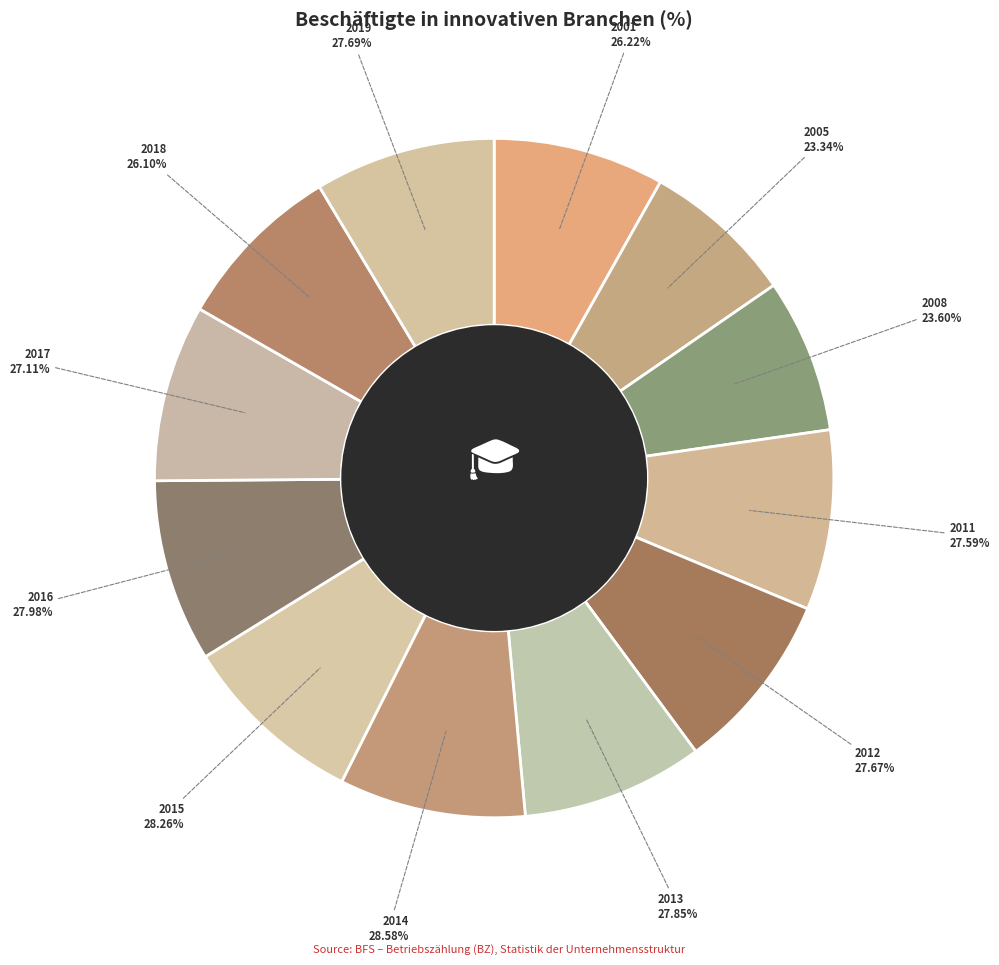

Is the sum of 2015 and 2012 greater than half?

No